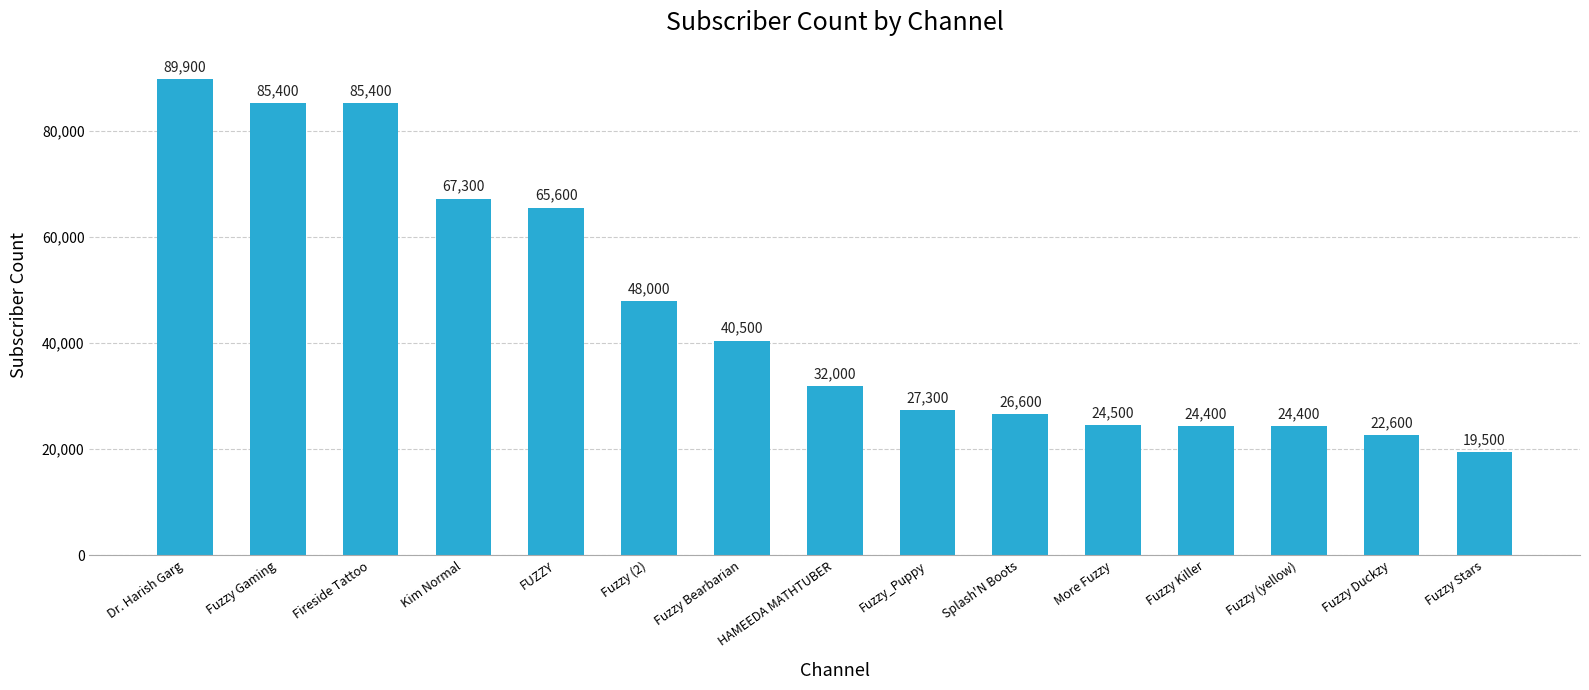

What is the value of the 14th bar from the left?

22600